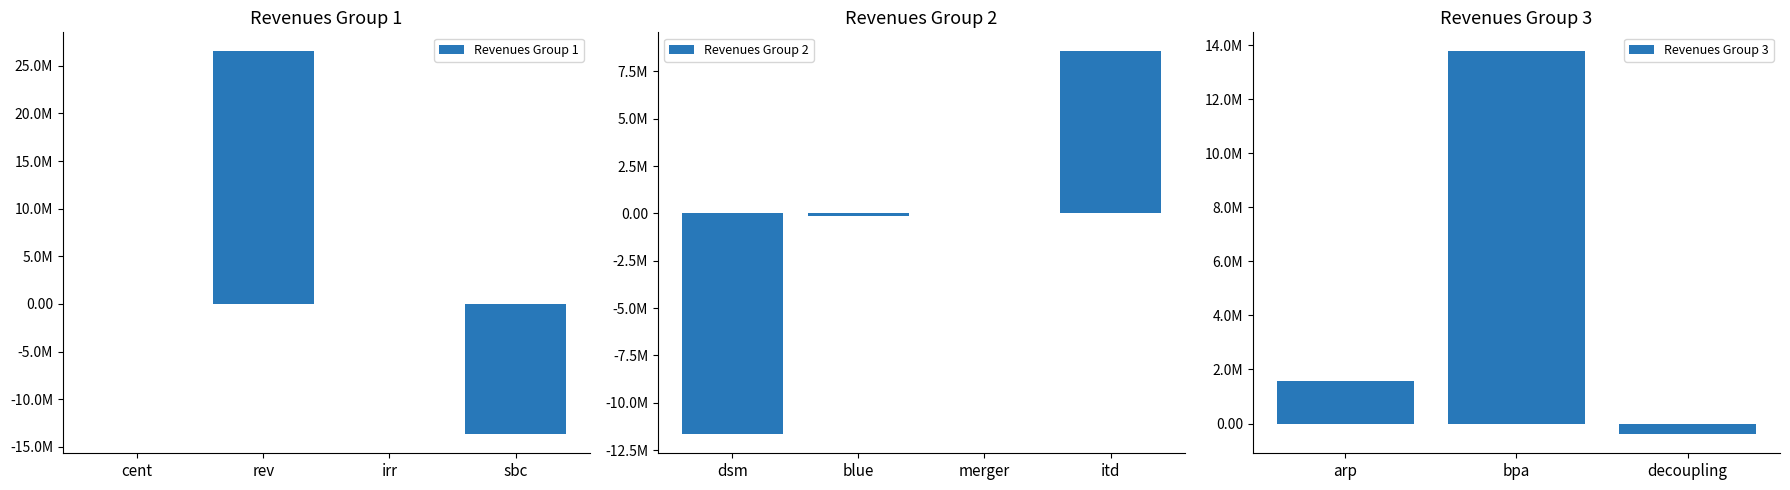

Between dsm and rev, which is larger?

rev